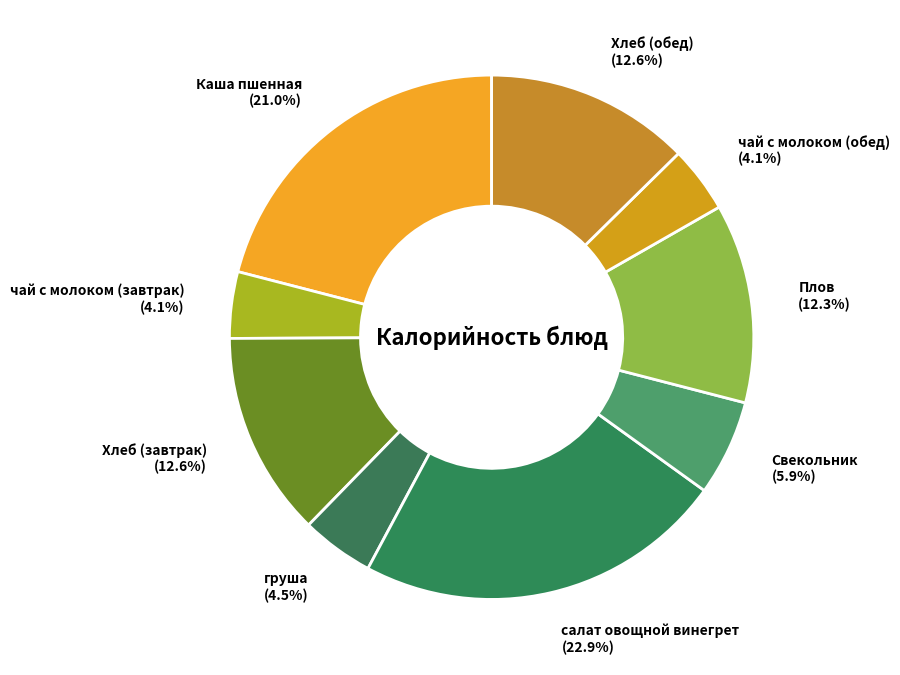

Is there any slice that represents more than half of the pie?

No